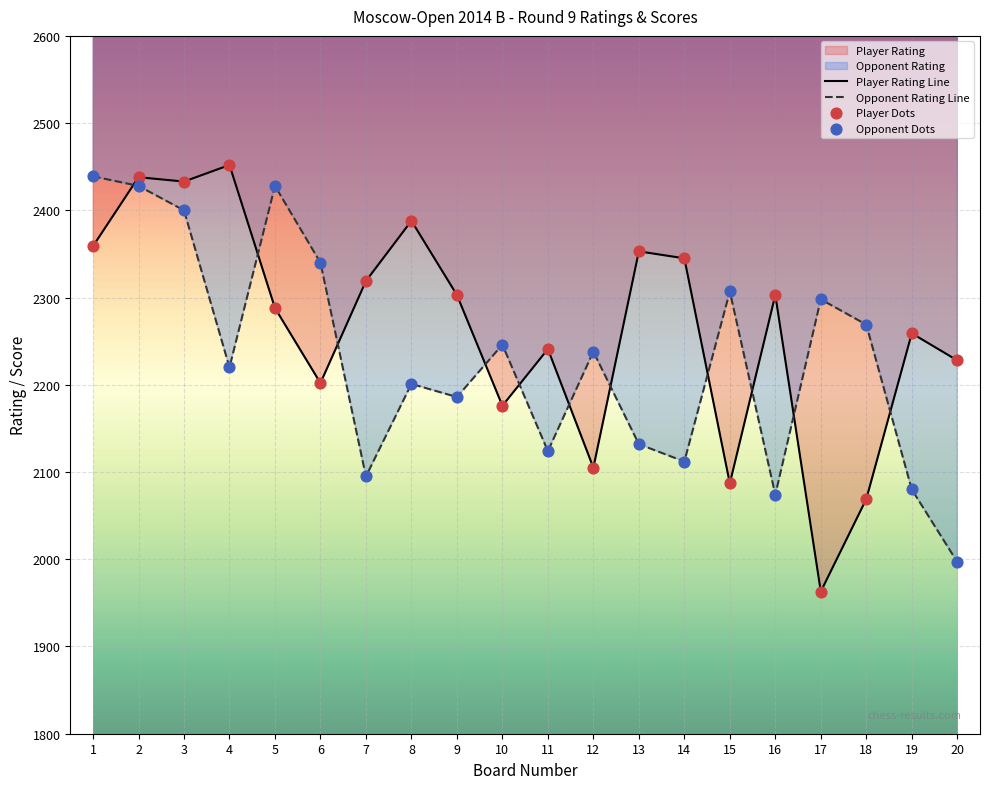

Which series contains the highest Y value?

Player Rating Line